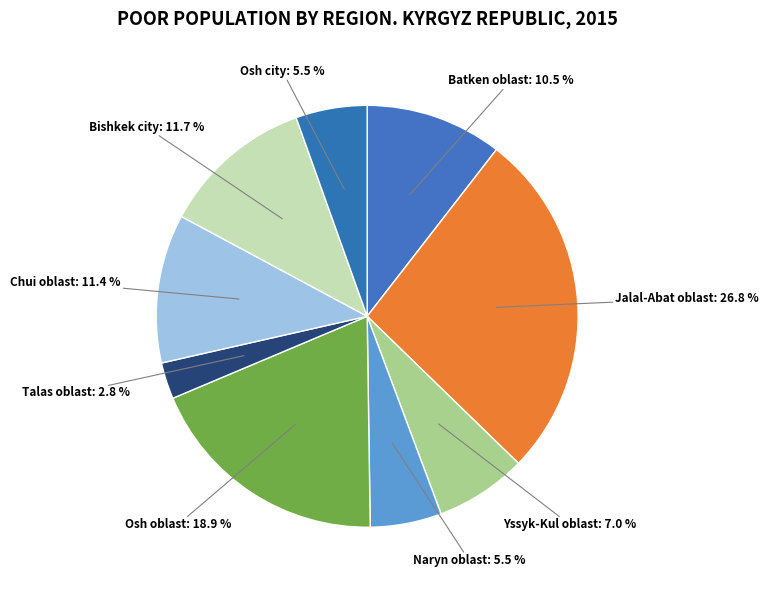

Does Jalal-Abat oblast represent more than half of the total?

No